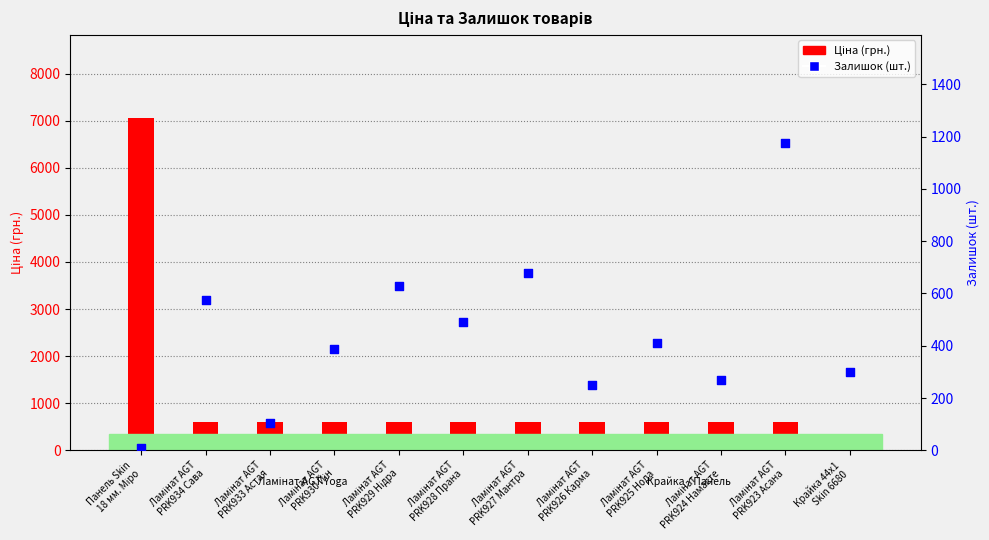

What are all the series names shown in the legend?

Ціна (грн.), Залишок (шт.)